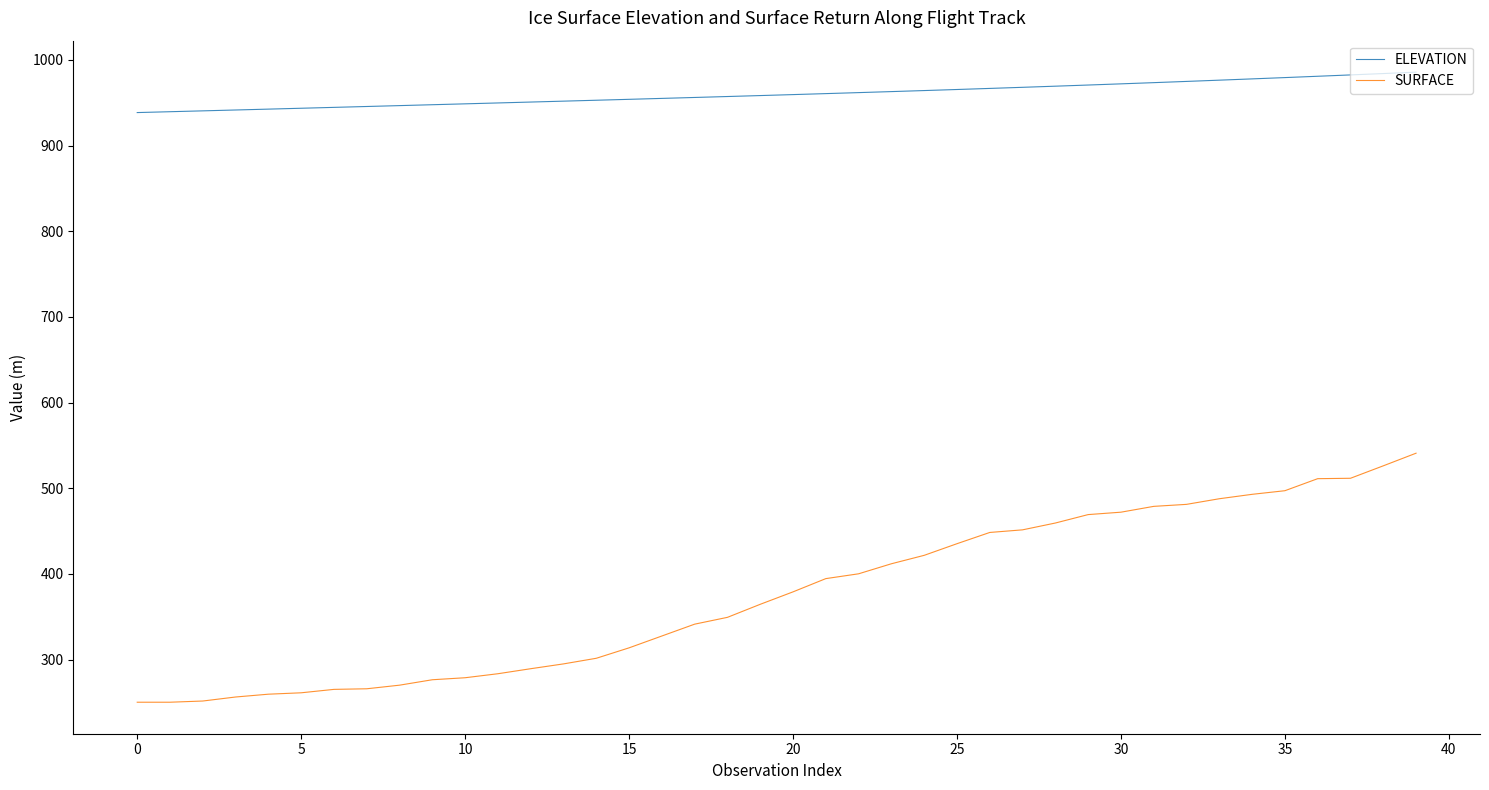

True or false: SURFACE and ELEVATION intersect in this chart.

False